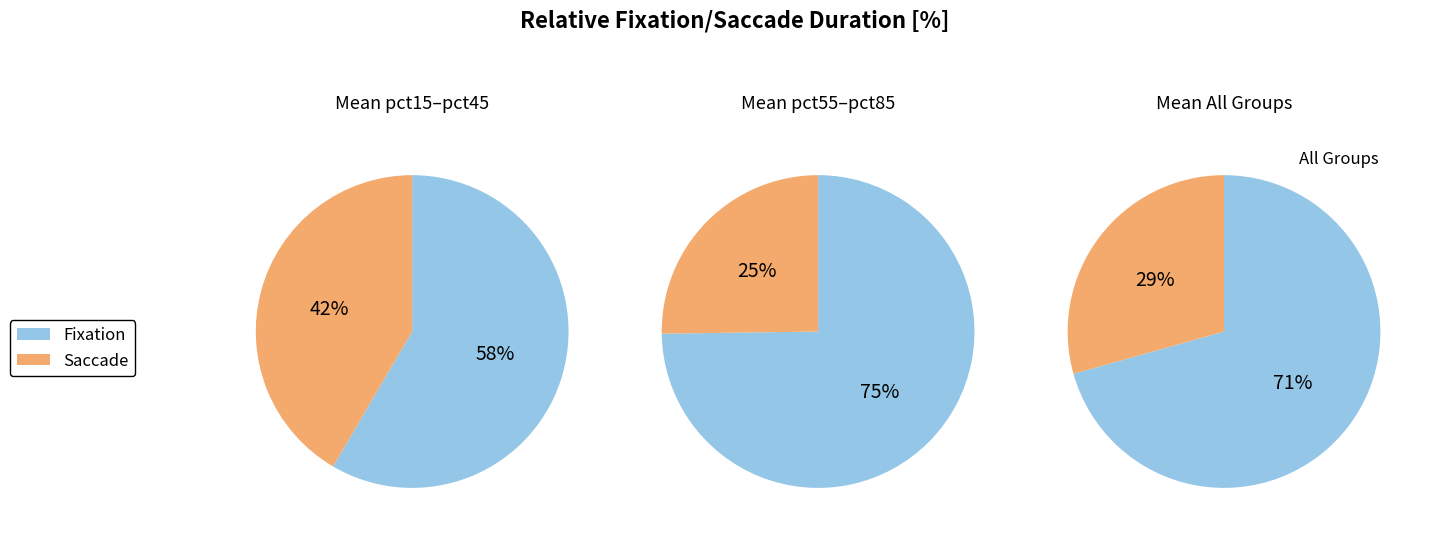

The pct05 slice represents 20% of the pie. True or false?

False